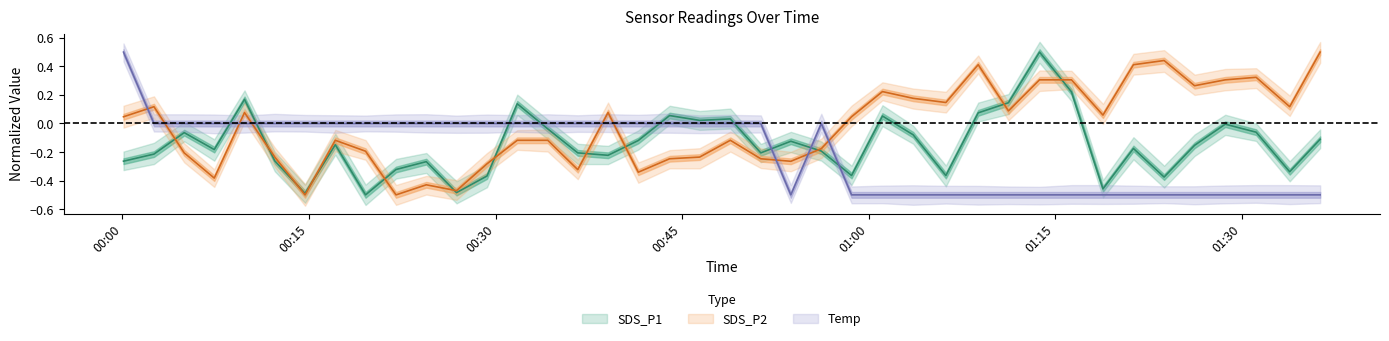

At which category does Temp reach its first local valley?

2023/10/01 00:53:45